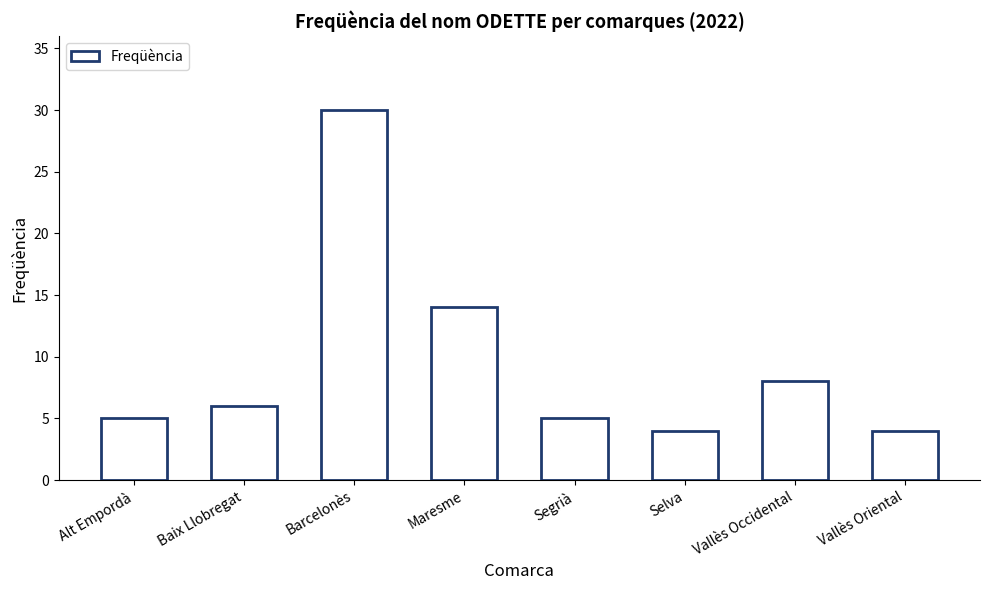

Between Vallès Occidental and Baix Llobregat, which is larger?

Vallès Occidental